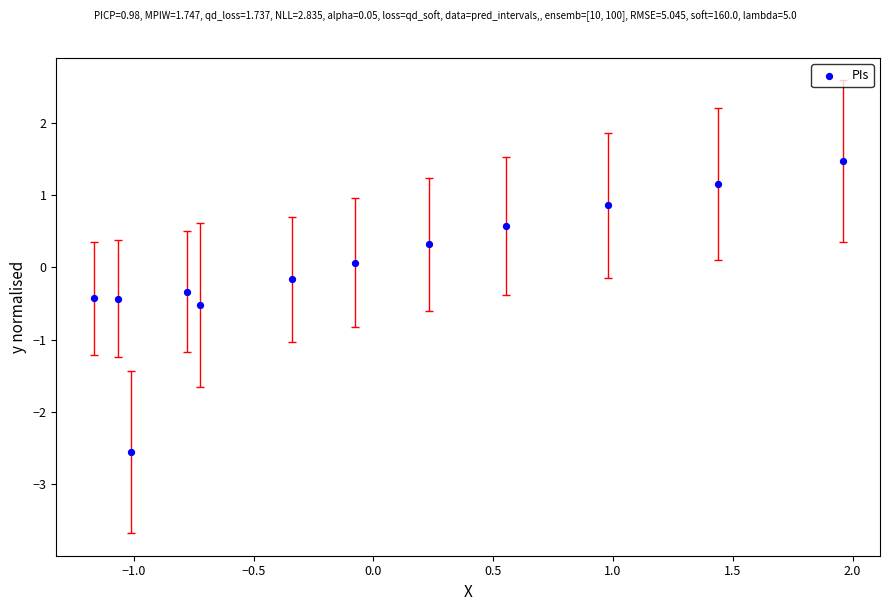

What is the range of Y values (max minus min)?

4.0